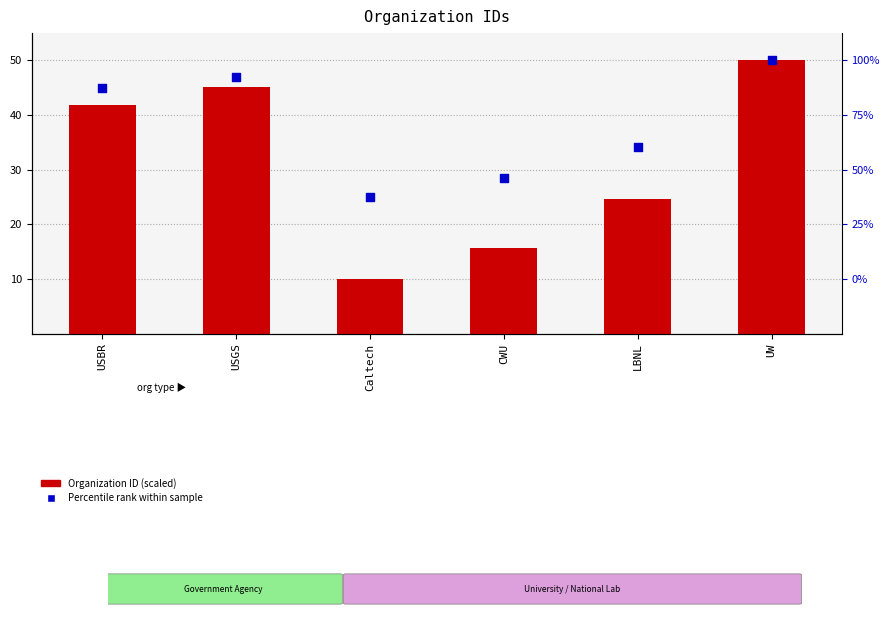

Which series has the widest spread of Y values?

Organization ID (scaled)